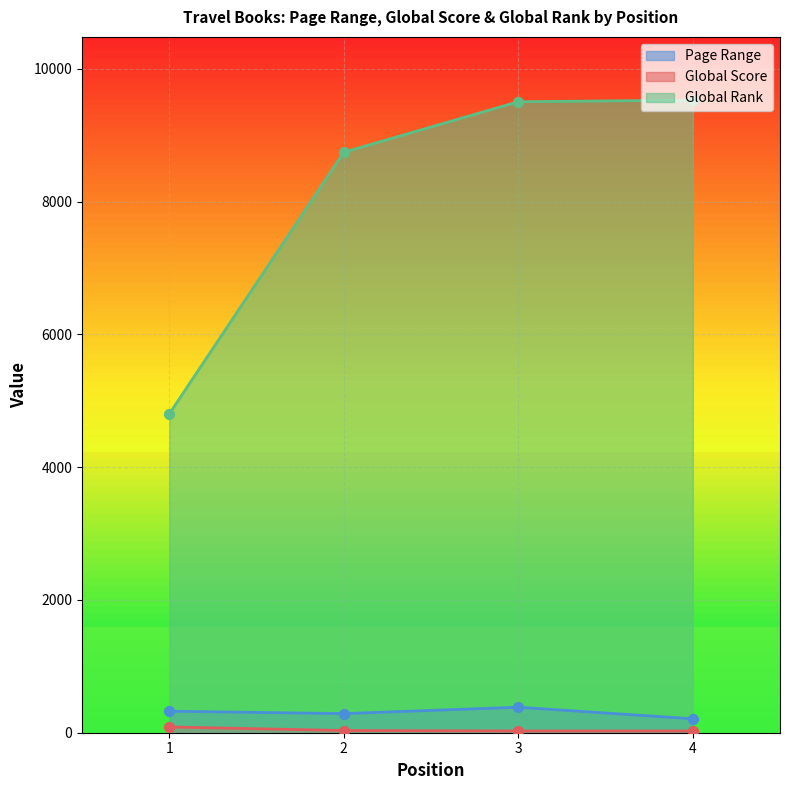

At which category is the sum across all series the highest?

3